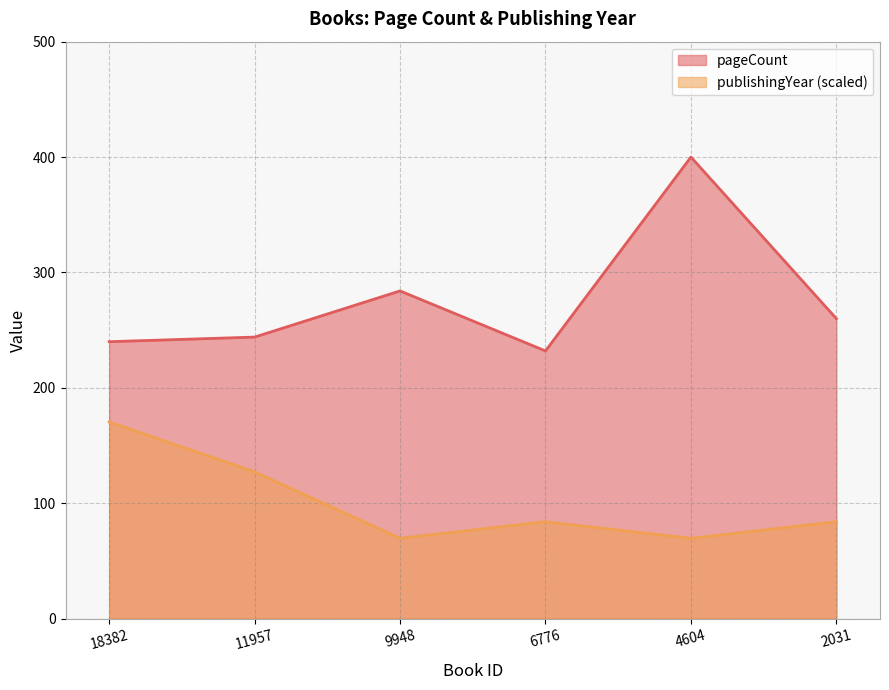

How many data points in pageCount are less than 260?

3